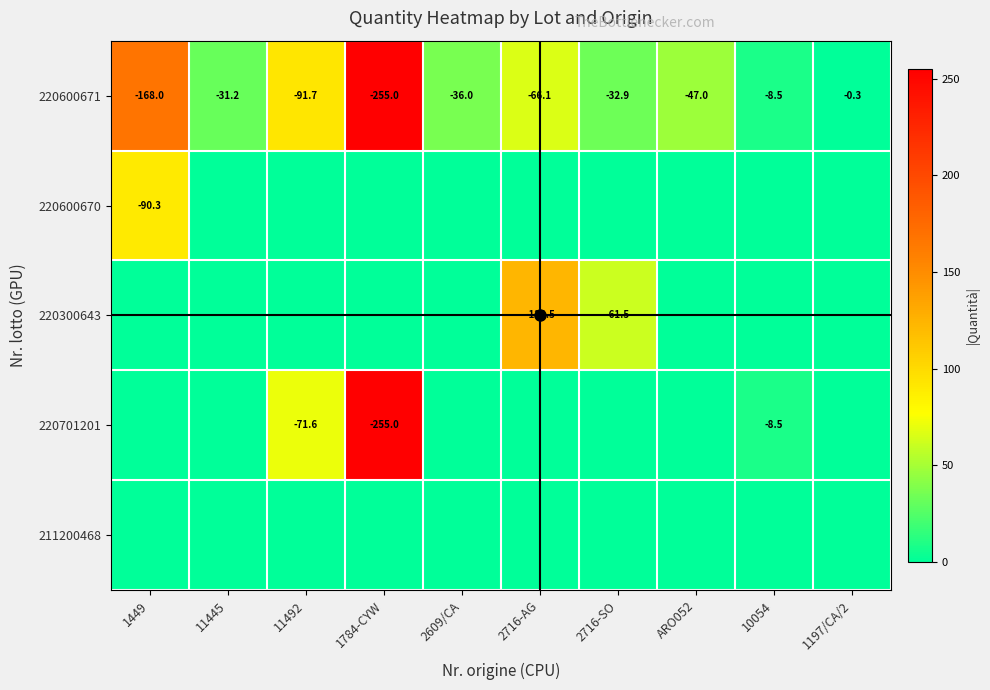

Rank the categories by 220600671 value from highest to lowest.

1197/CA/2, 10054, 11445, 2716-SO, 2609/CA, ARO052, 2716-AG, 11492, 1449, 1784-CYW